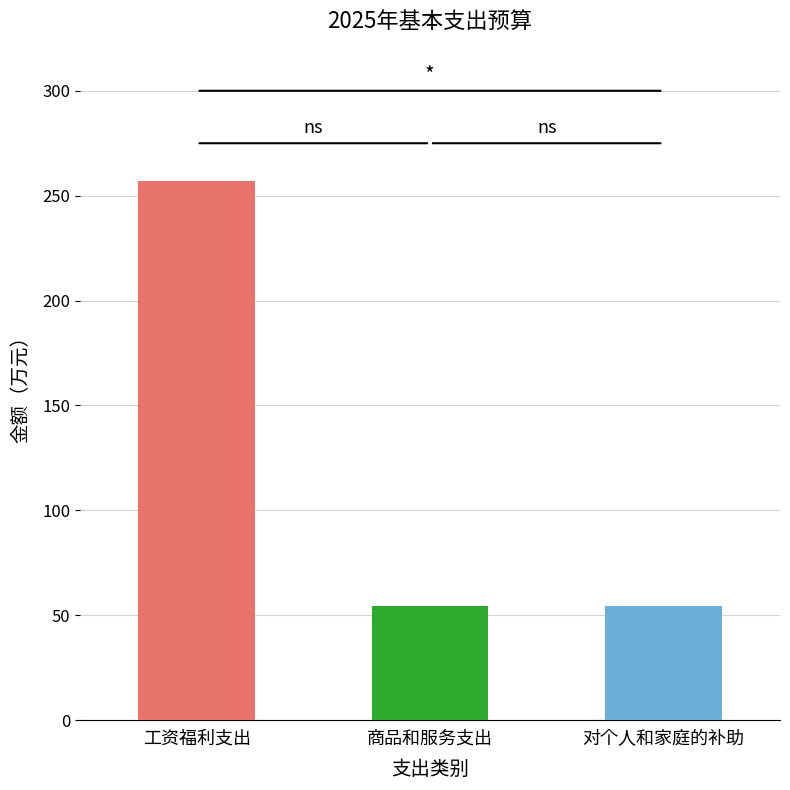

Is it true that the value at 对个人和家庭的补助 is 54.3?

True